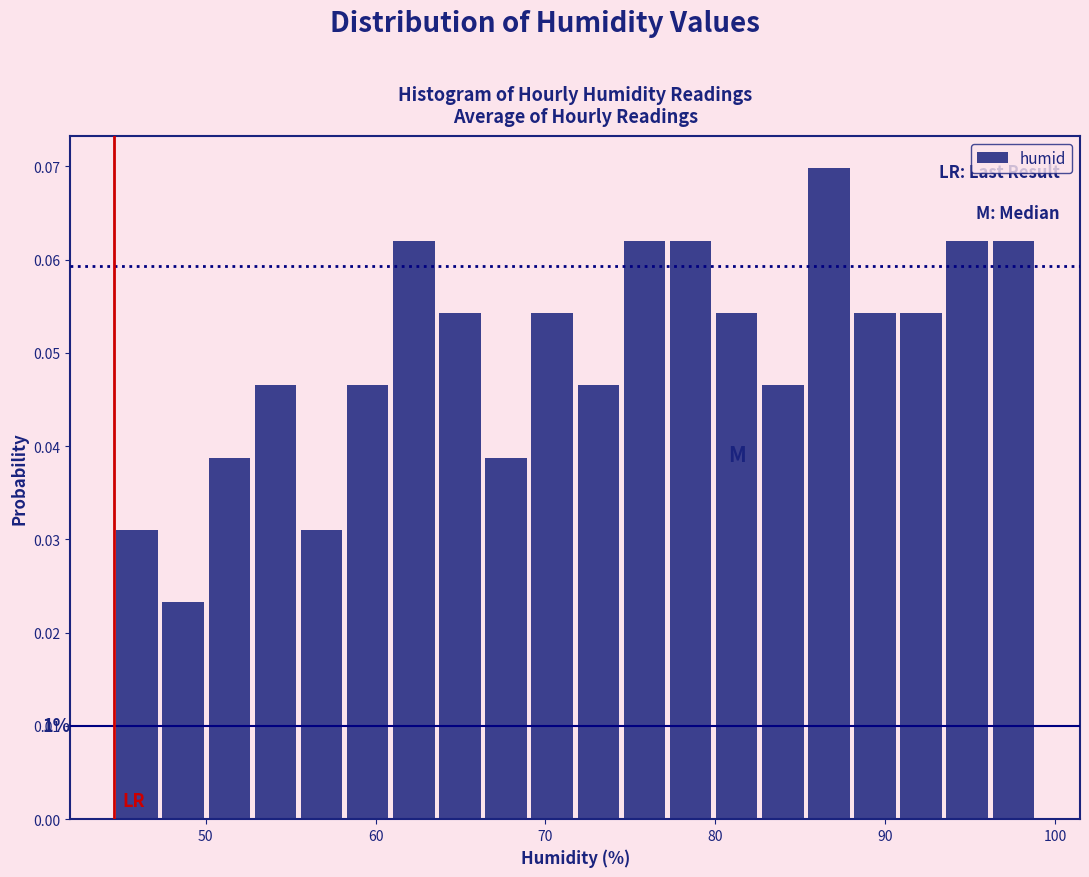

Read against the x-axis, roughly where is the centre of the tallest bar?

87